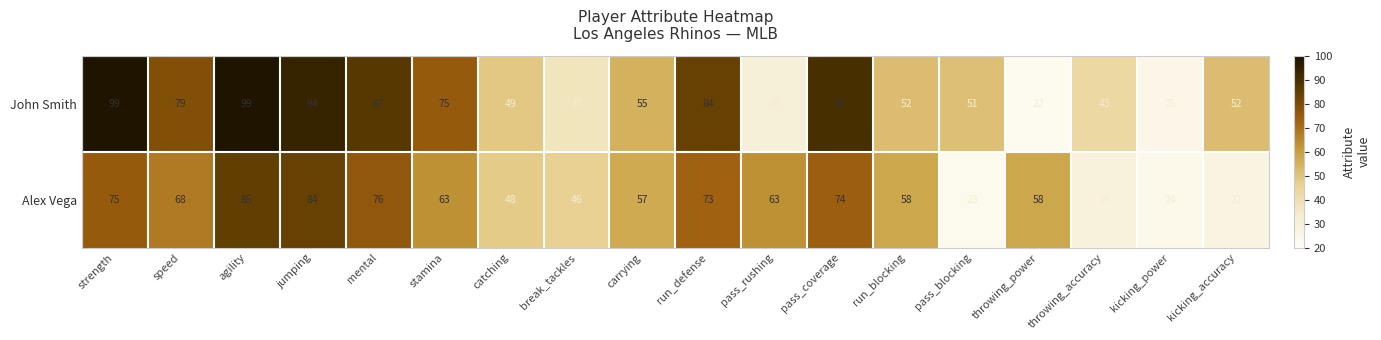

Where is Alex Vega nearest to the value 54?

carrying